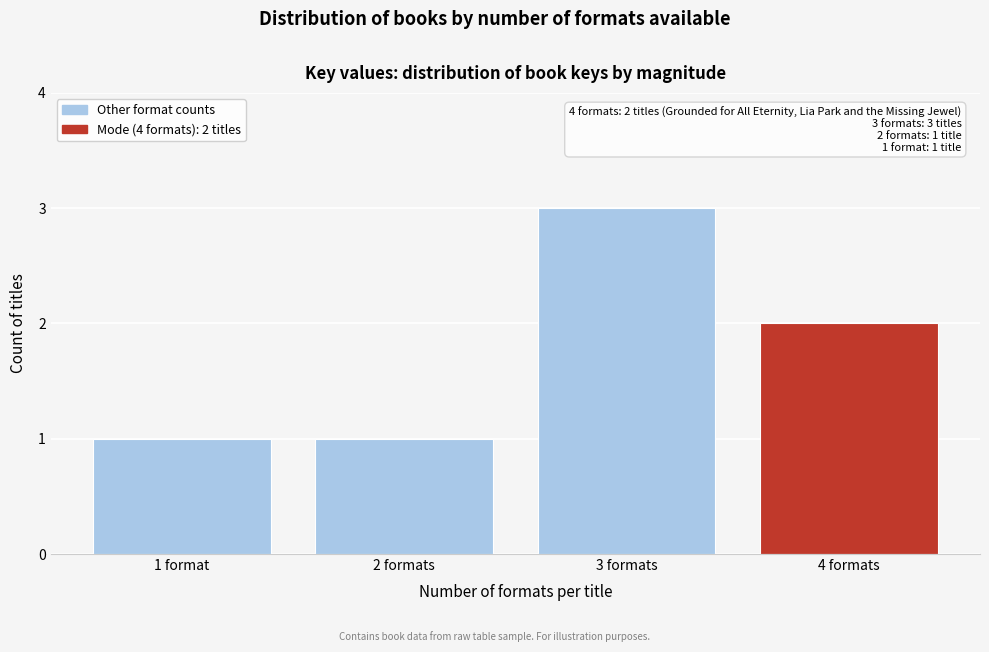

Reading left to right, what are all the values shown in this chart?

1 format=1	2 formats=1	3 formats=3	4 formats=2